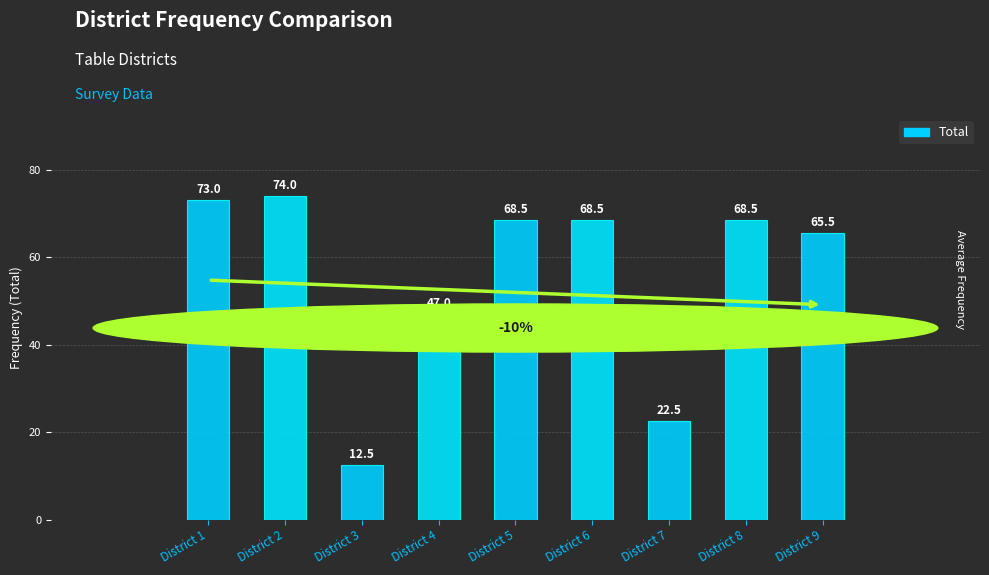

What is the value of the 7th bar from the left?

22.5